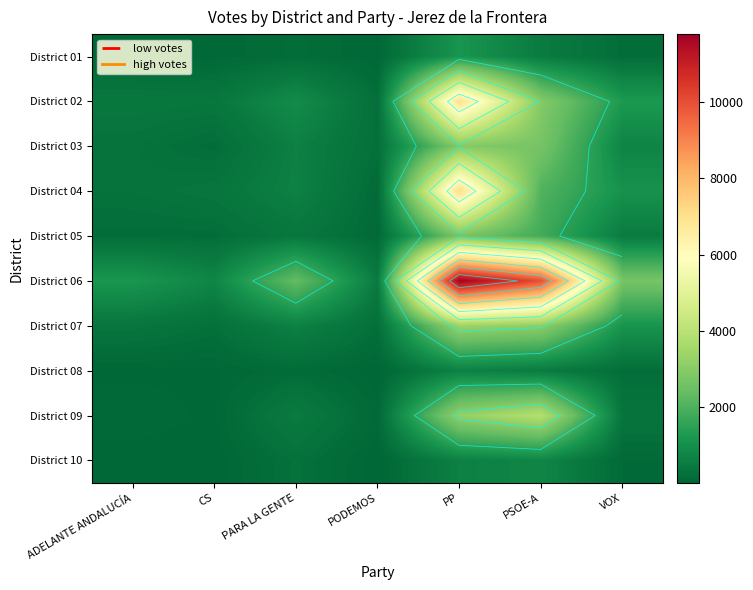

Is it true that District 10 equals 739 at PSOE-A?

True